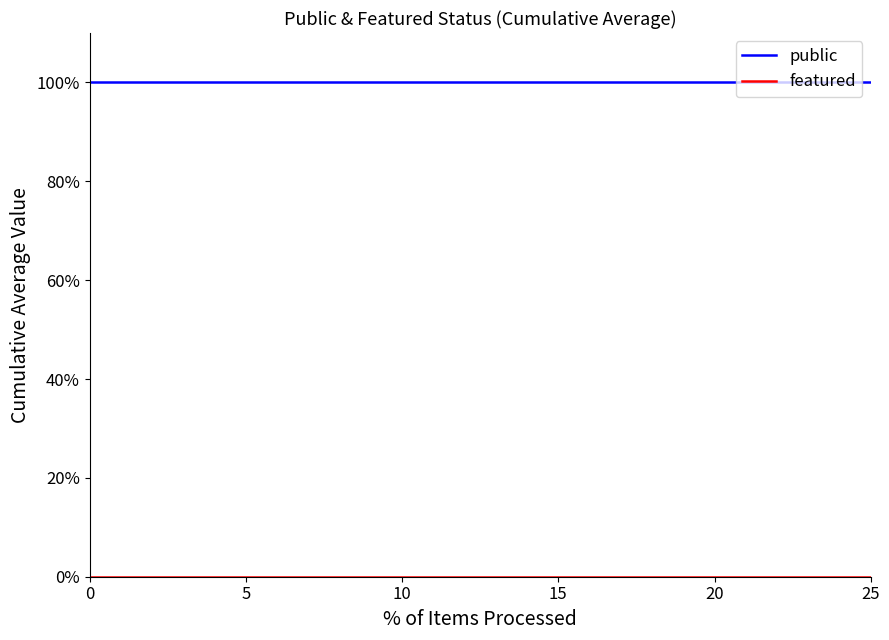

Which series has the largest total across all categories?

public